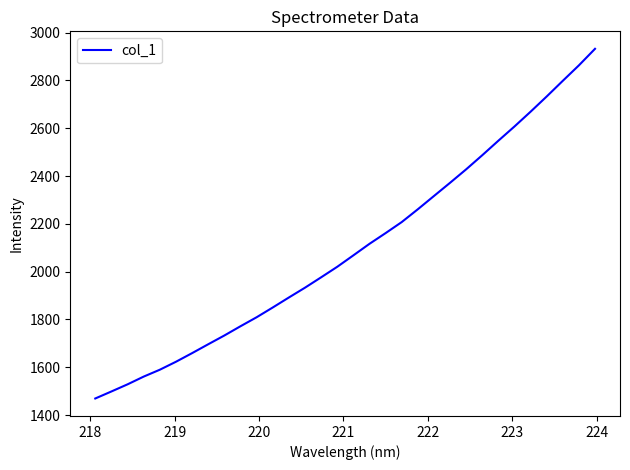

What is the average value?

2099.3